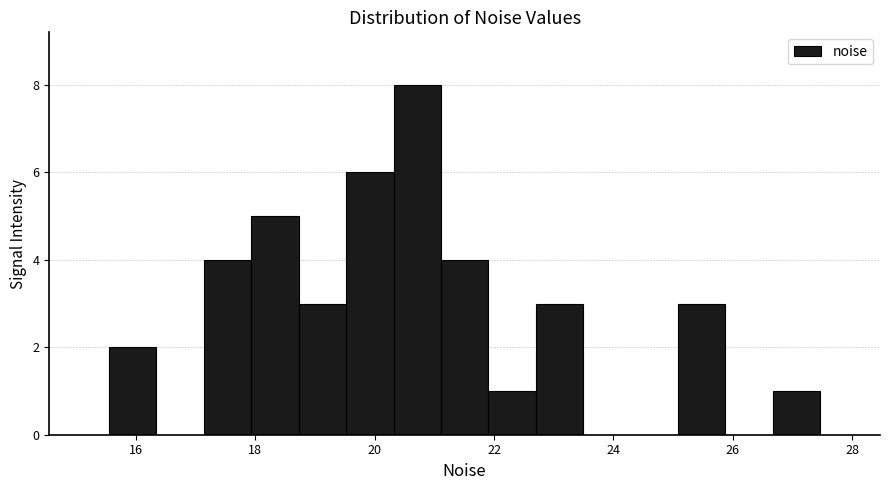

Read against the x-axis, roughly where is the centre of the tallest bar?

20.8